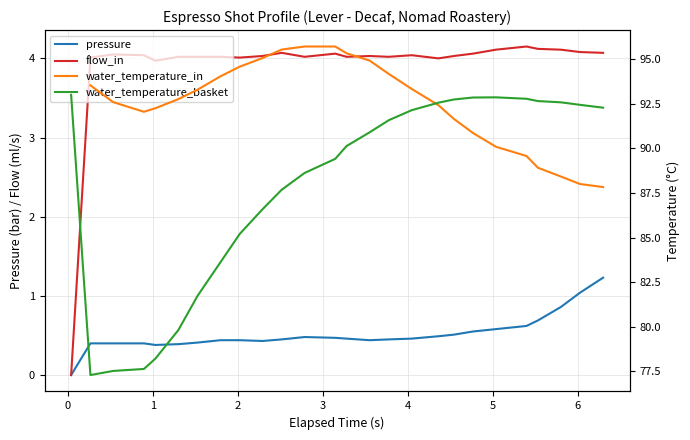

At how many categories does at least one series exceed 45?

26